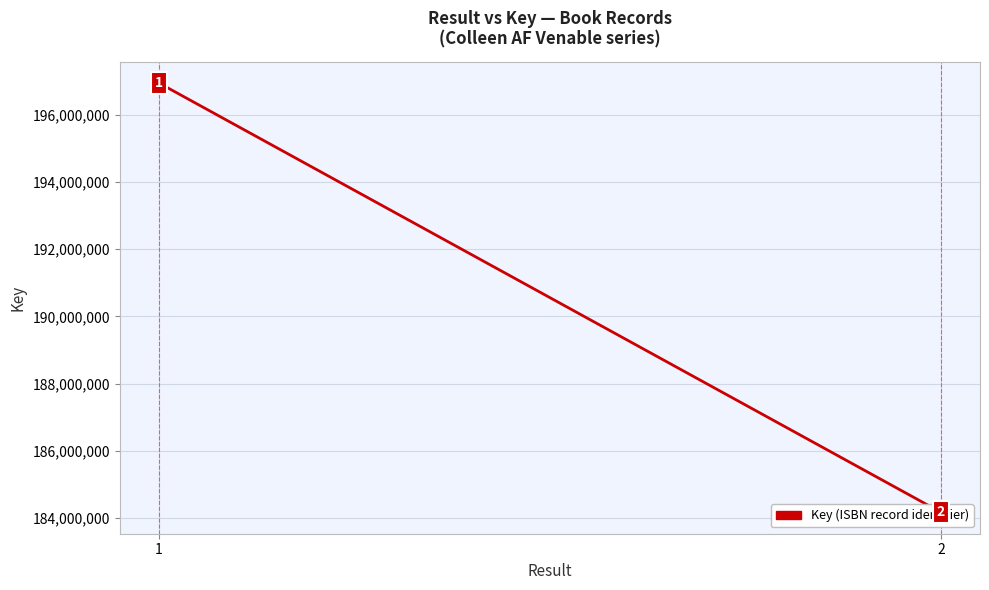

Between 2 and 1, which is larger?

1